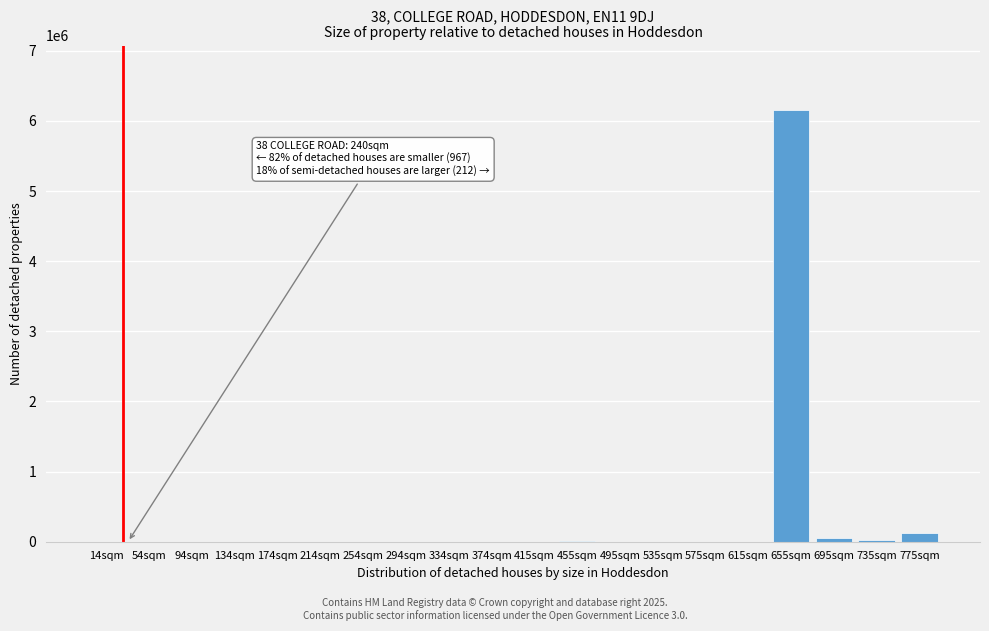

What is the sum of all values?

6381594